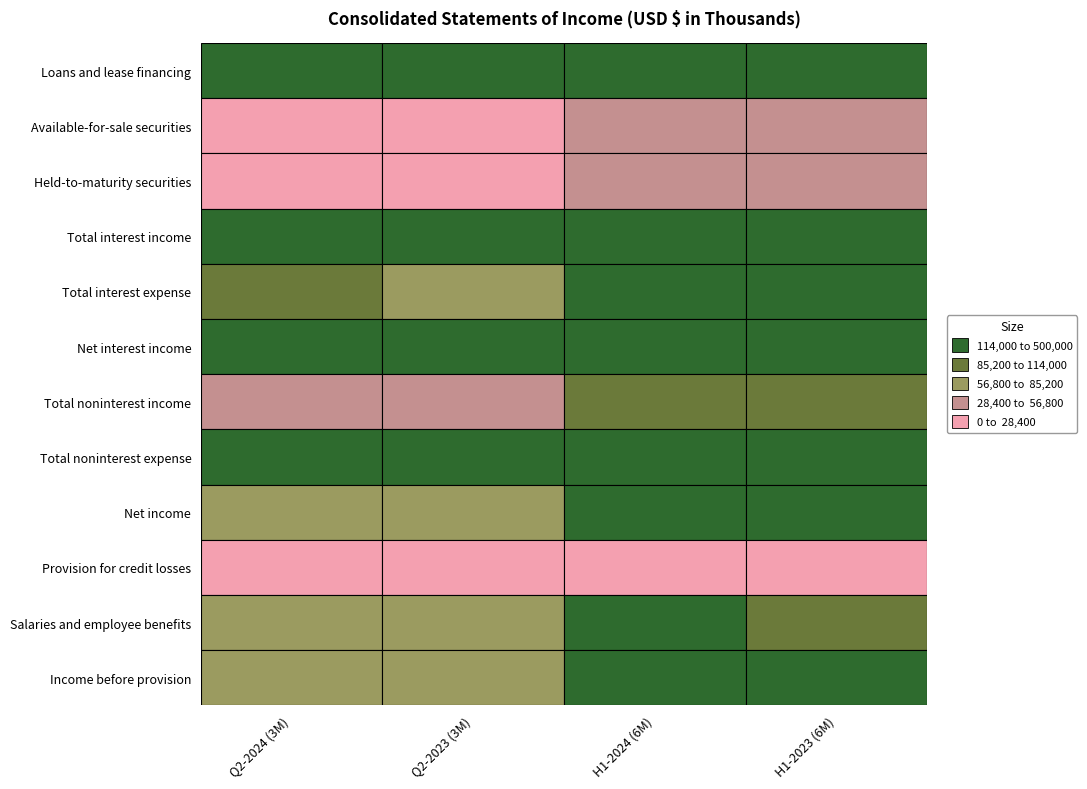

Where is Total interest expense nearest to the value 125937?

3